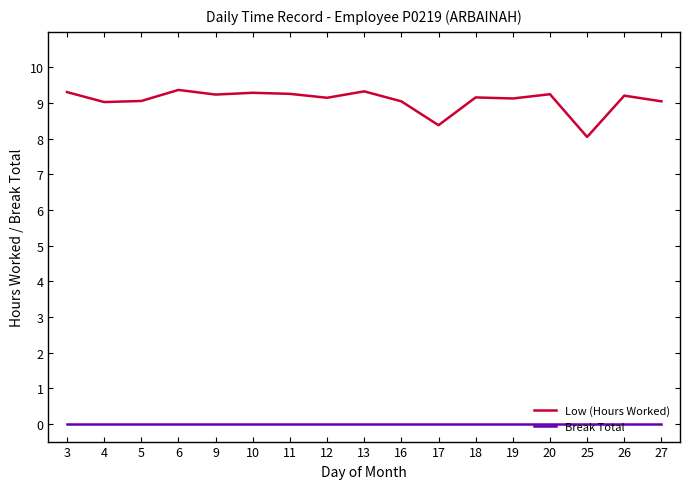

Which category has the lowest value in the Low (Hours Worked) series?

25